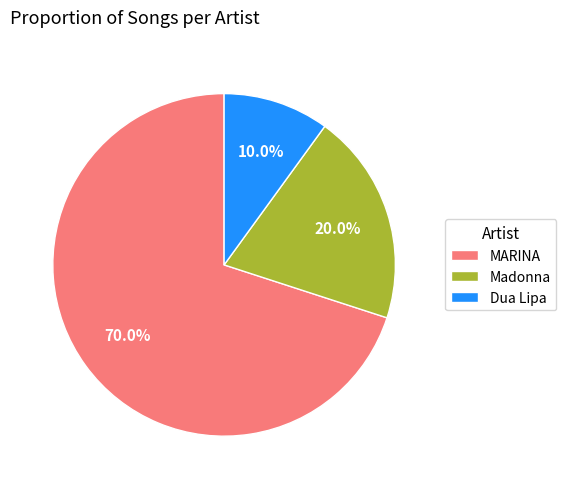

To the nearest percent, what is the difference between the largest and smallest slice percentages?

60%